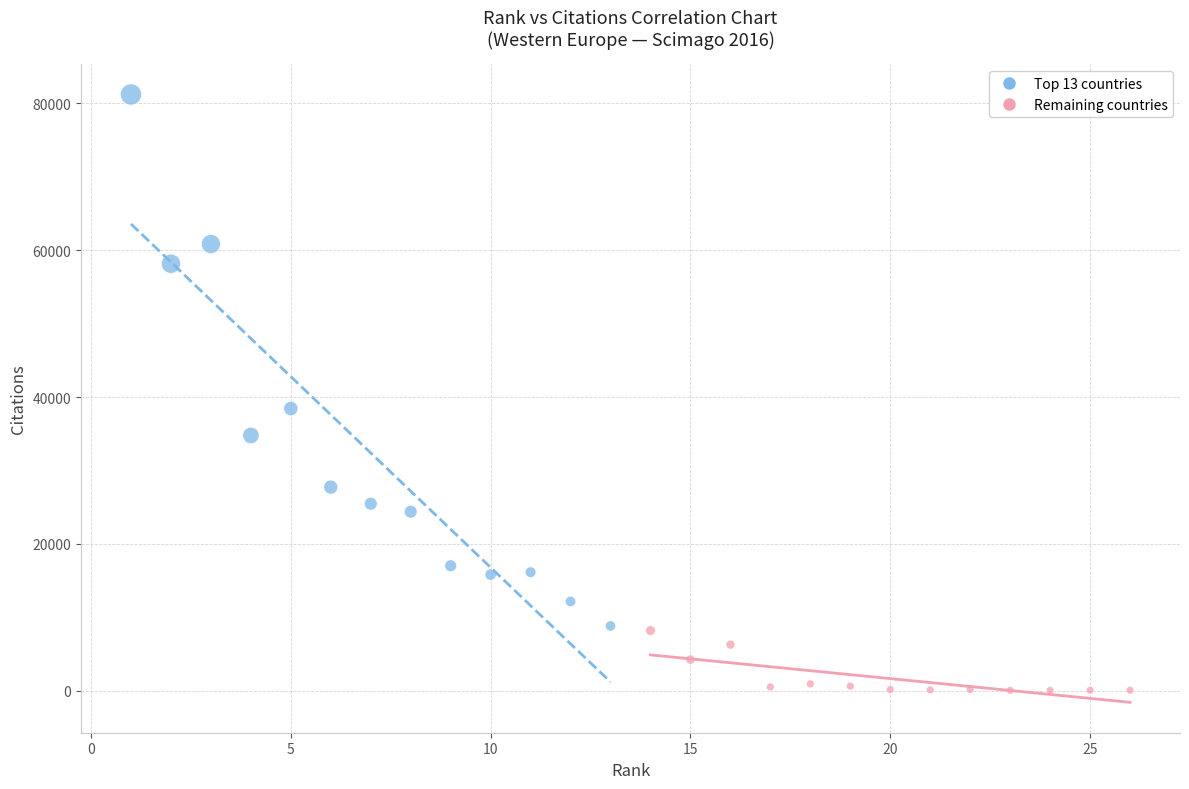

Which series contains the highest Y value?

Top 13 countries